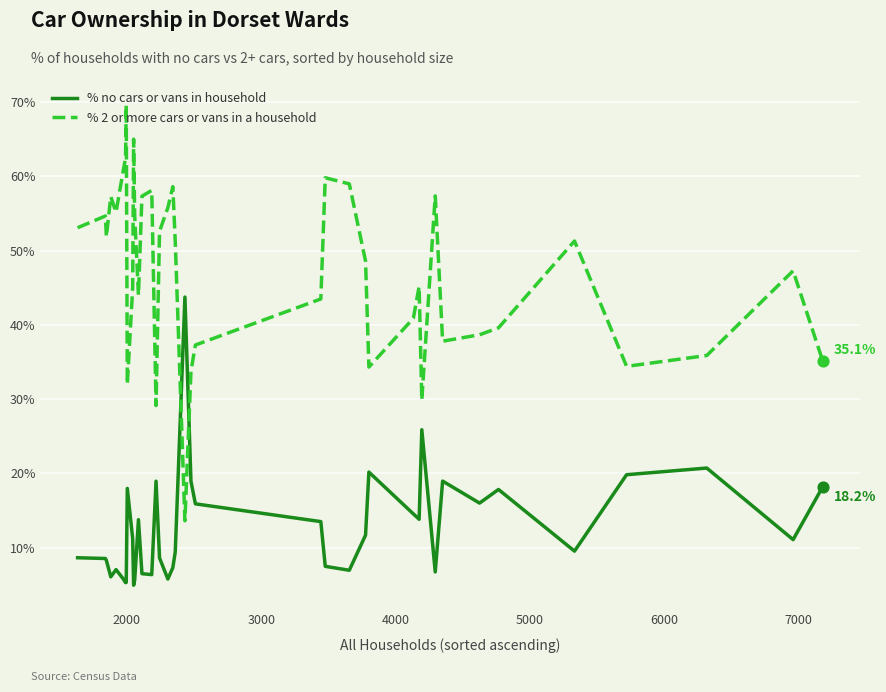

Which series has the largest total across all categories?

% 2 or more cars or vans in a household